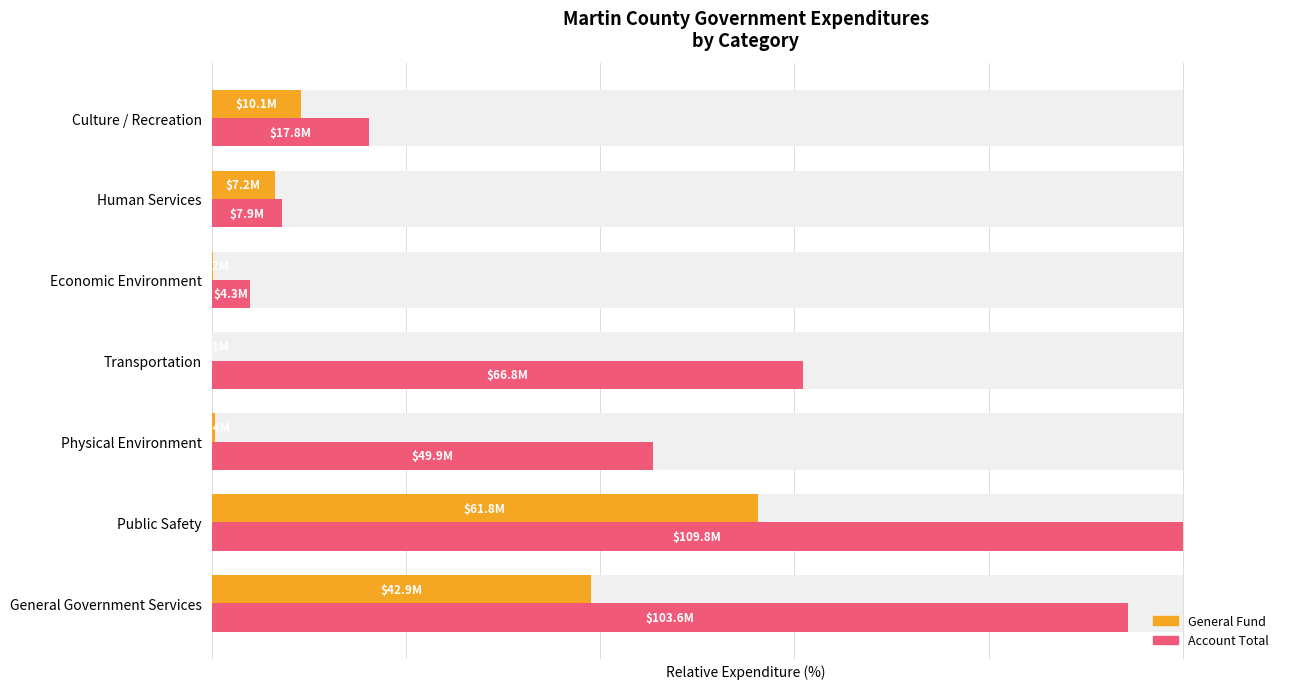

List the series in order of their overall mean, highest first.

Account Total, General Fund